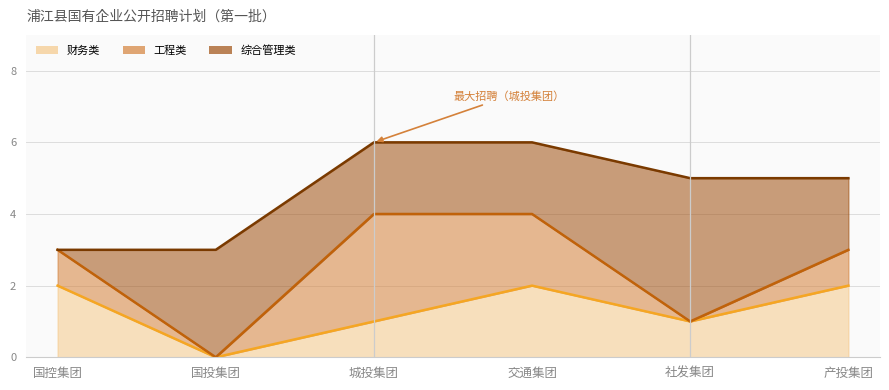

Rank the series by their maximum value, from lowest to highest.

财务类 (line), 工程类 (line), 综合管理类 (line)